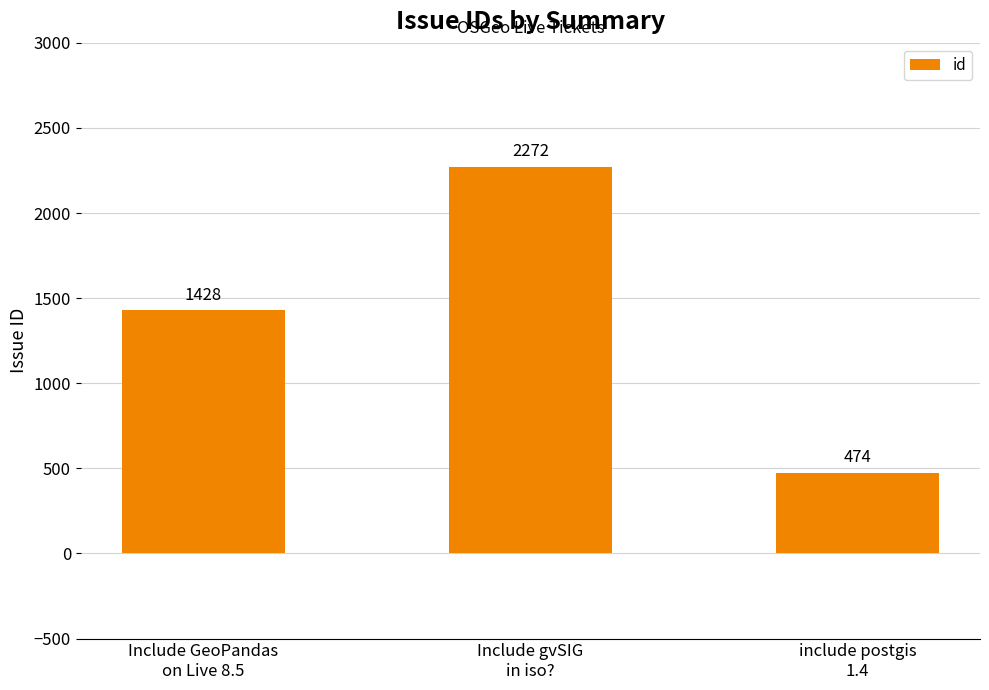

How many data points are less than 1428?

1